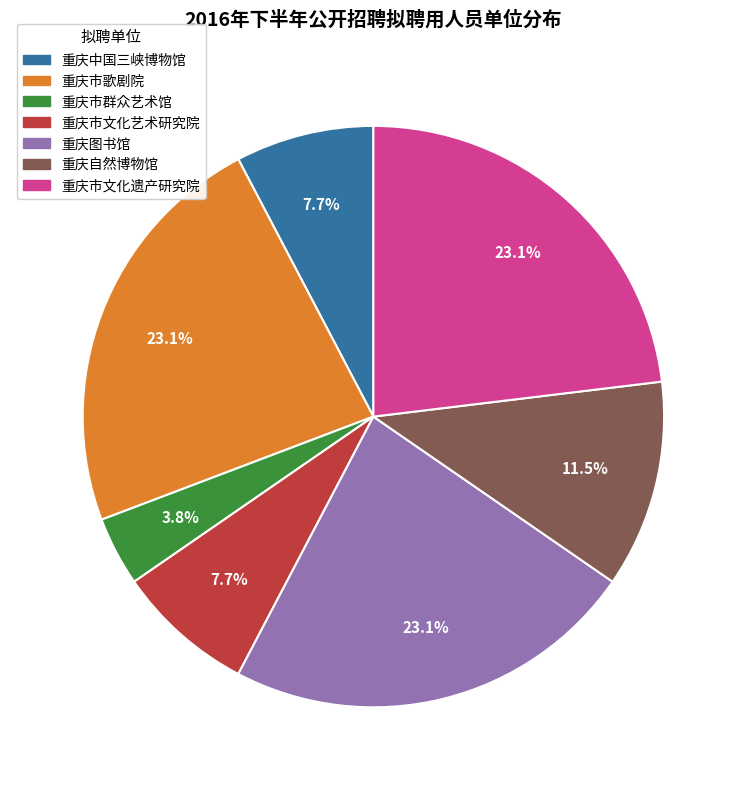

Is there any slice that represents more than half of the pie?

No